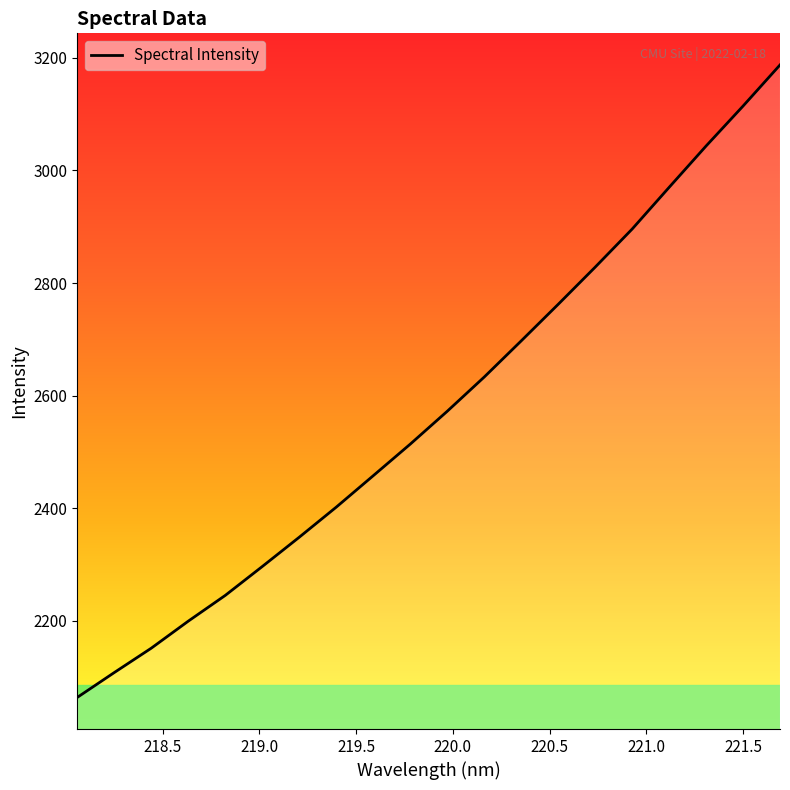

What is the difference between the maximum and minimum values?

1123.1